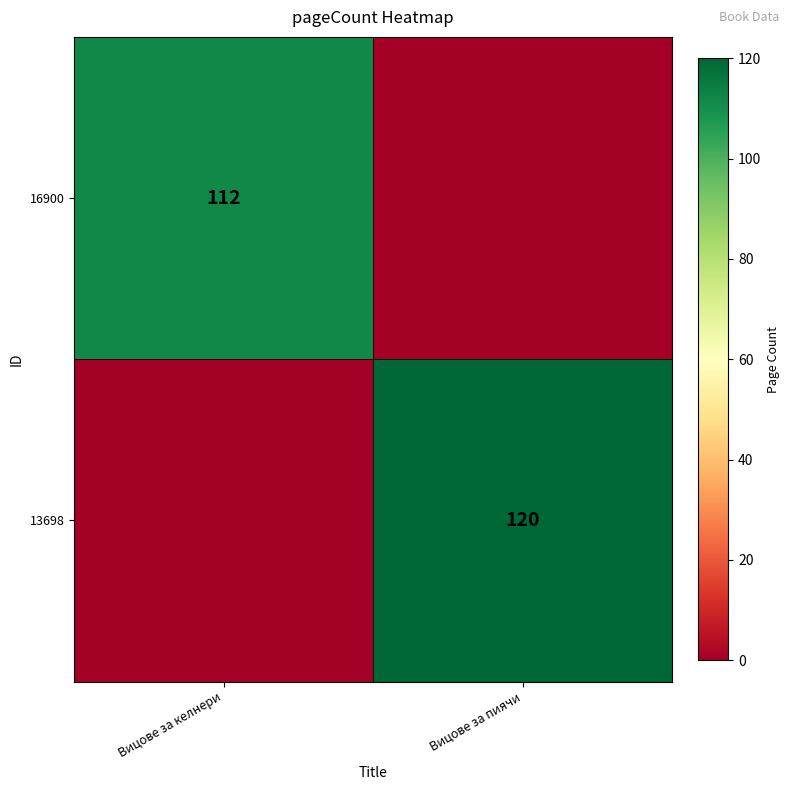

True or false: 13698 has a value of 120 at Вицове за пиячи.

True